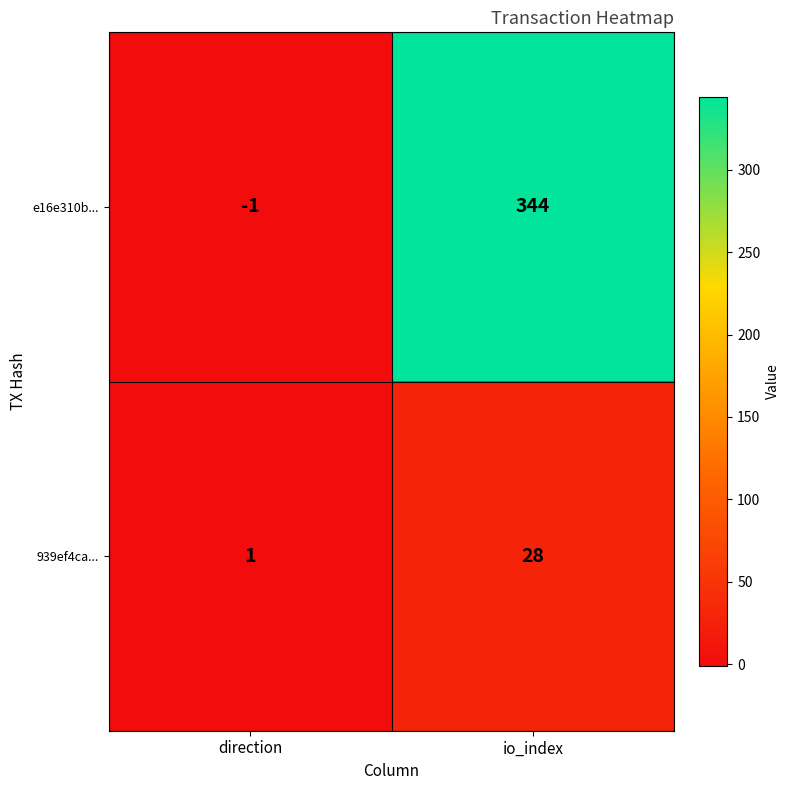

Between direction and io_index, which series saw the biggest shift?

e16e310b...